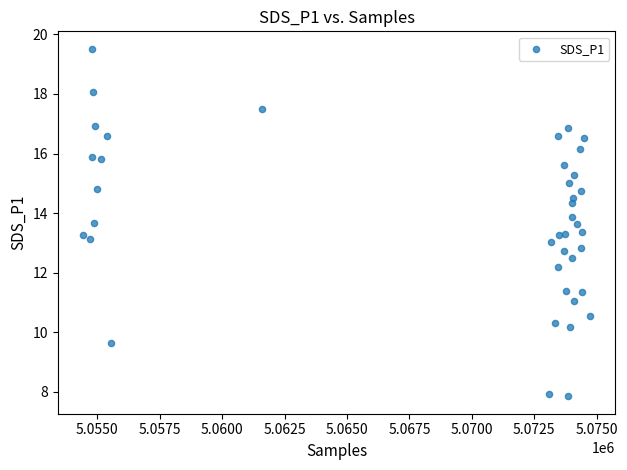

What is the range of X values (max minus min)?

20303.0